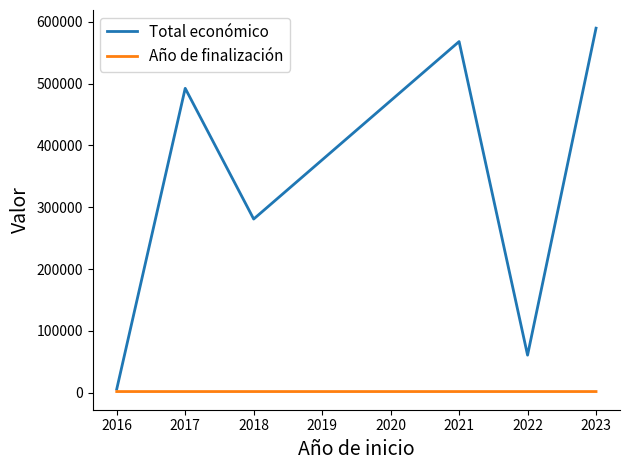

Is the value of Año de finalización at 2022 greater than the value of Total económico at 2017?

No